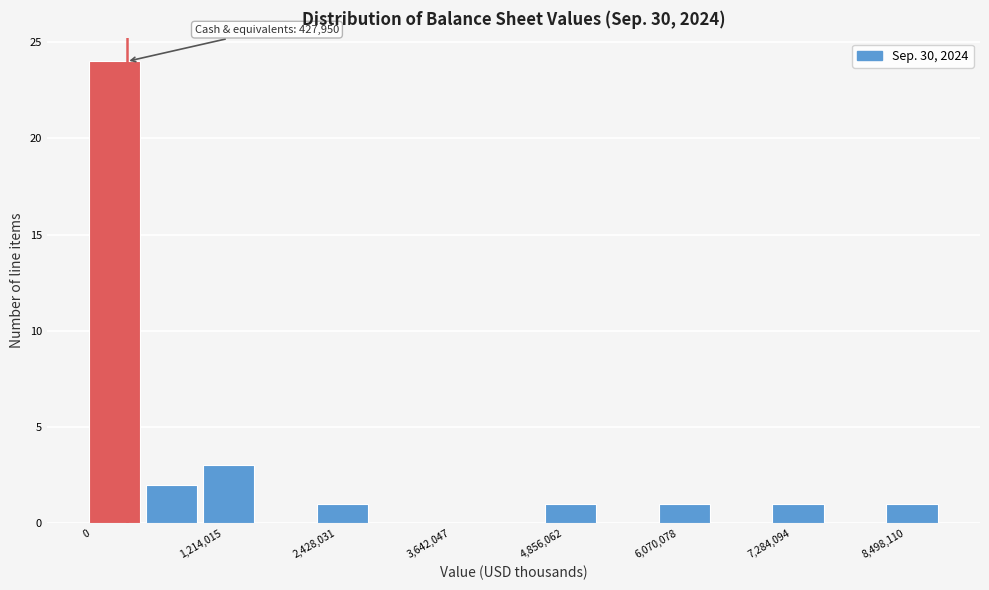

Around what value on the x-axis is the tallest bar? Give the approximate position of its centre, as read against the axis.

400000